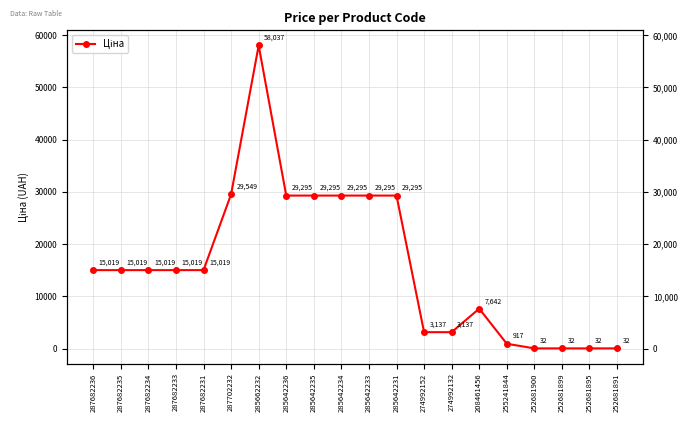

Approximately how many times larger is the value at 287682231 compared to 208461456?

2.0